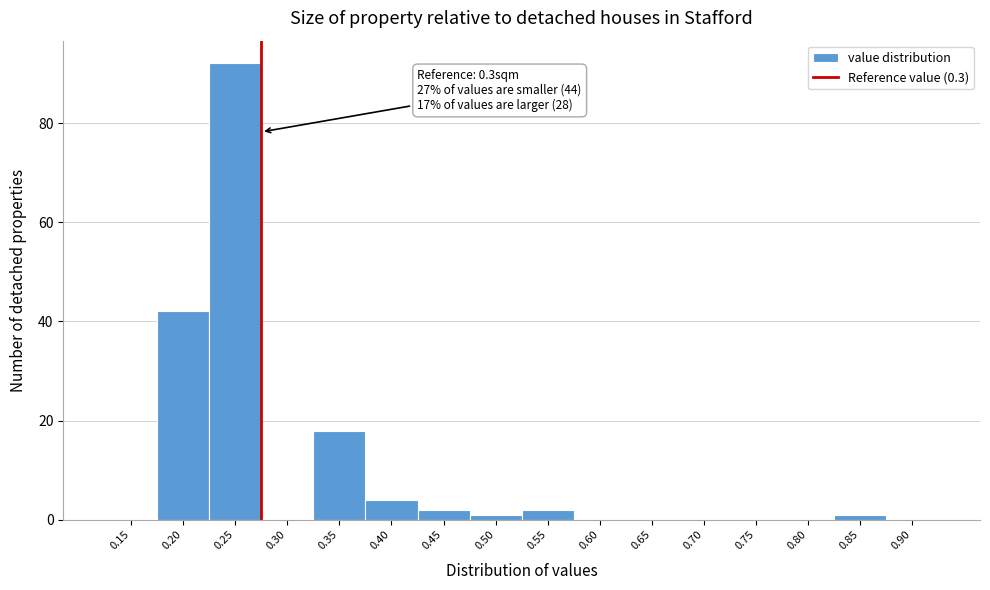

Reading right to left, what are all the values shown in this chart?

0.90=0	0.85=1	0.80=0	0.75=0	0.70=0	0.65=0	0.60=0	0.55=2	0.50=1	0.45=2	0.40=4	0.35=18	0.30=0	0.25=92	0.20=42	0.15=0